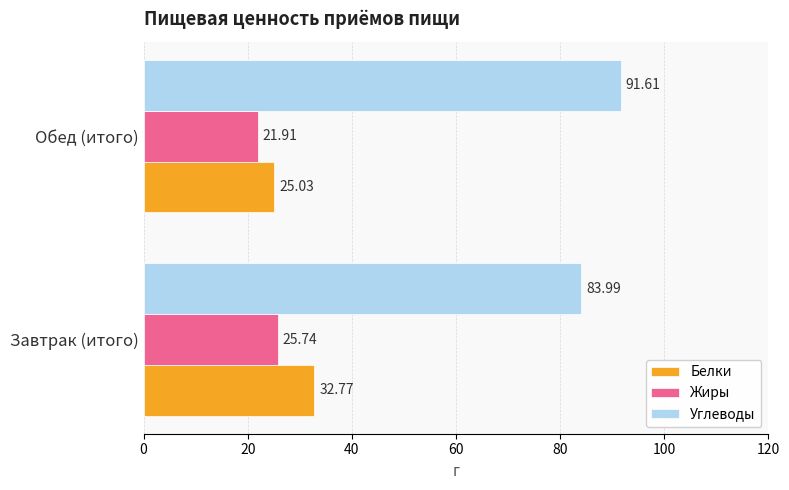

What is the difference between the Белки values at Завтрак (итого) and Обед (итого)?

7.7